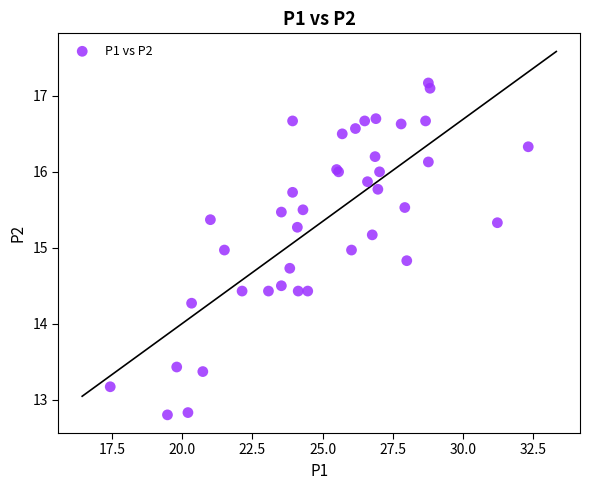

What Y value in the scatter plot is closest to 14?

14.3